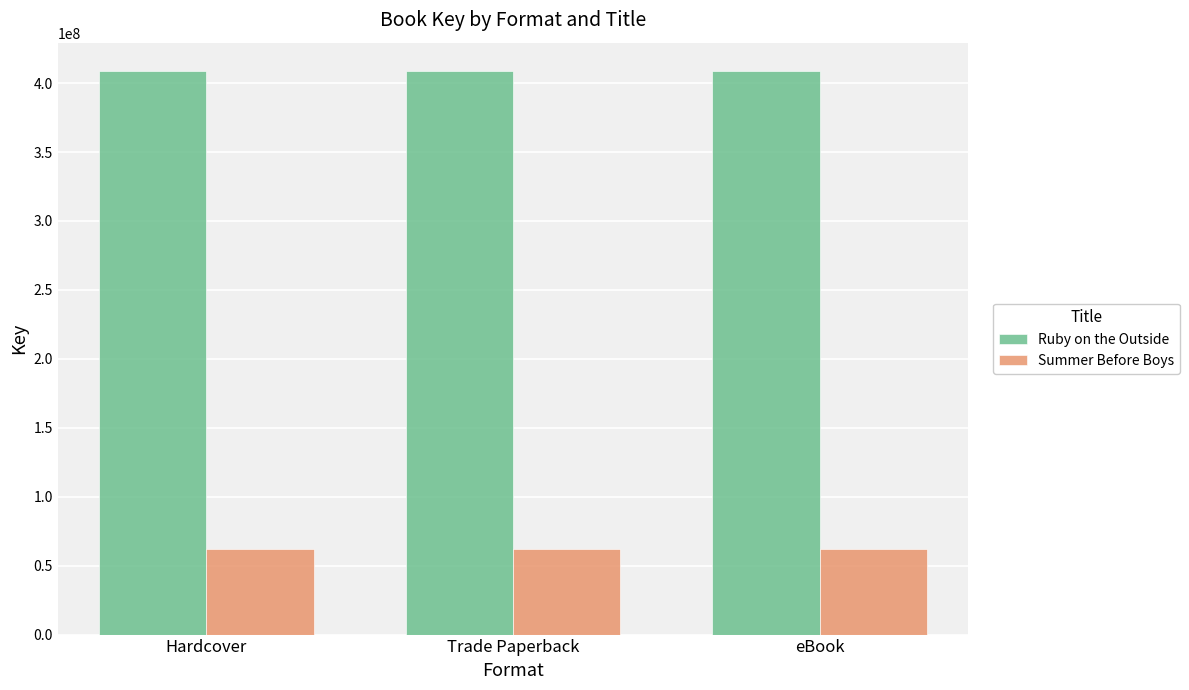

What is the value of the Ruby on the Outside bar at the 1st from the left?

408888610